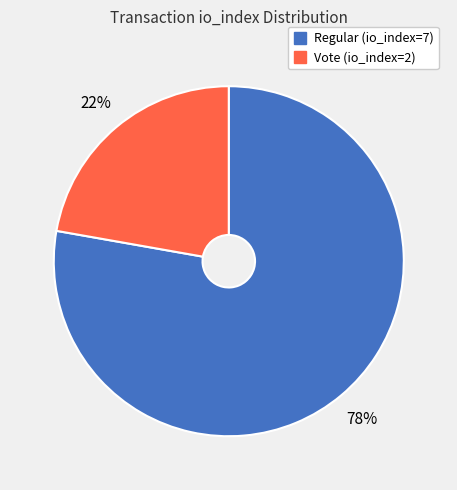

Do Vote (io_index=2) and Regular (io_index=7) together represent more than half of the pie?

Yes